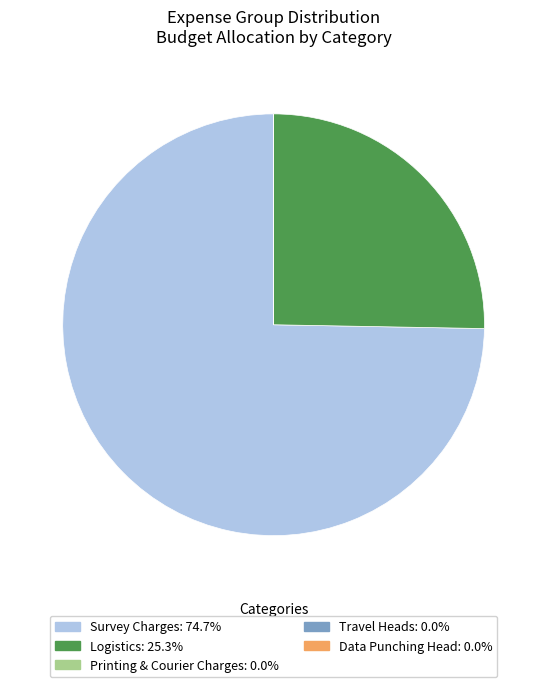

Is there a majority slice in this chart?

Yes